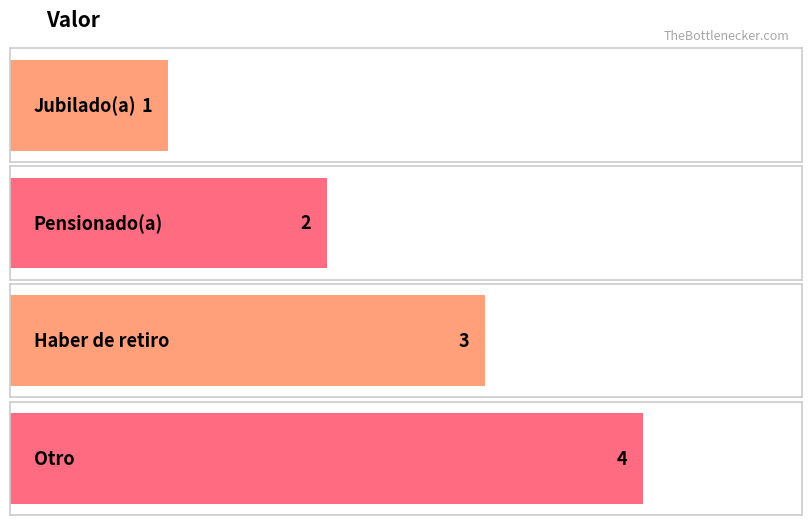

What is the sum of the values at Otro and Haber de retiro?

7